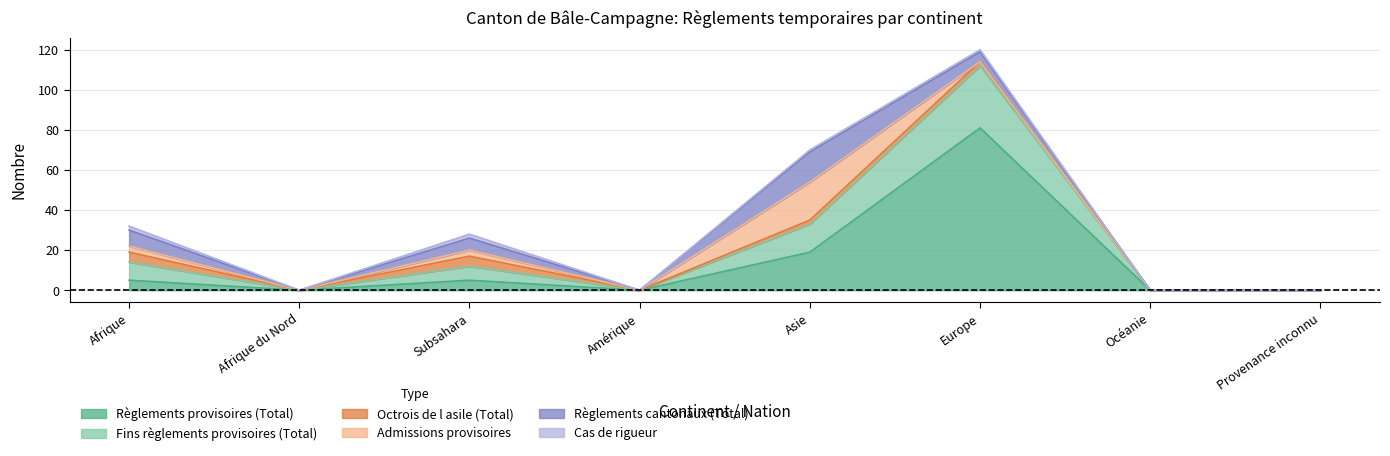

At which label does Fins règlements provisoires (Total) reach its peak?

Europe